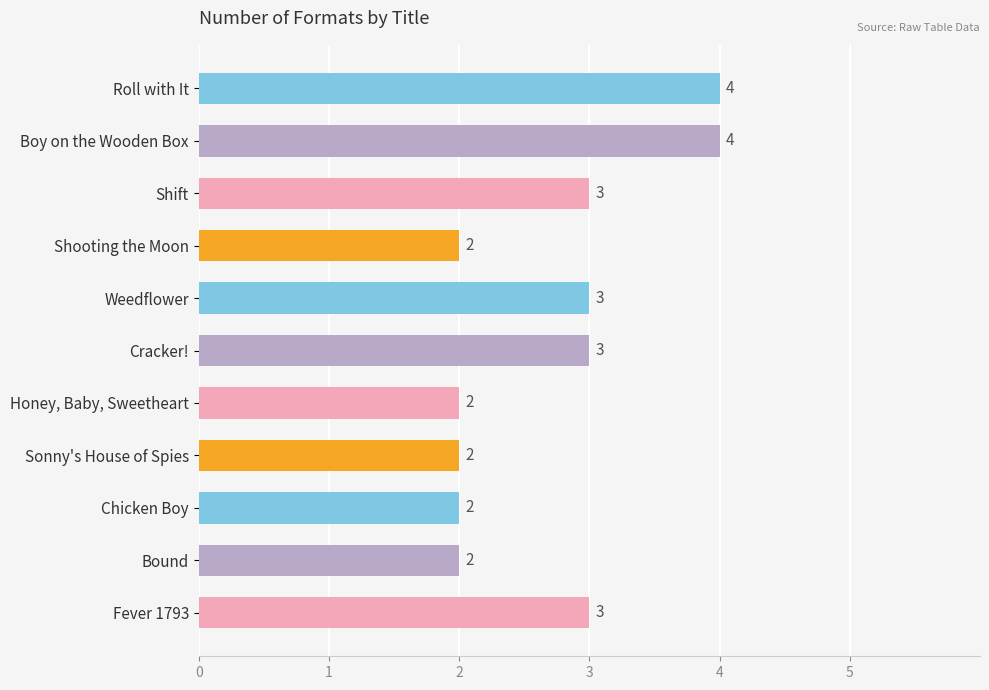

The chart shows a value of 3 at Shift. True or false?

True